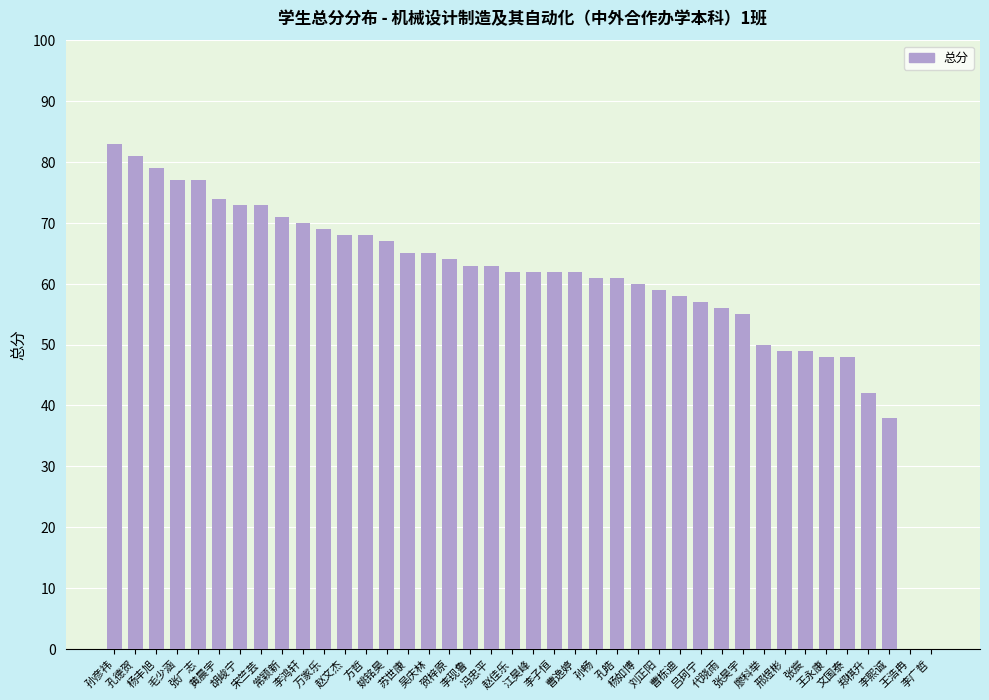

Does the chart contain stacked bars?

No